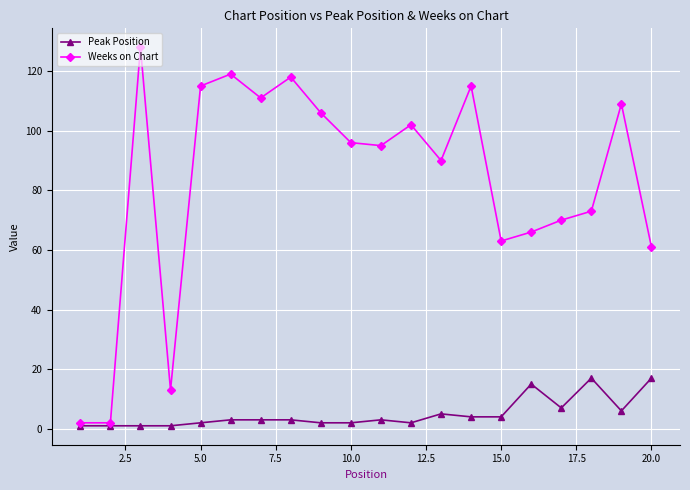

What are all the series names shown in the legend?

Peak Position, Weeks on Chart